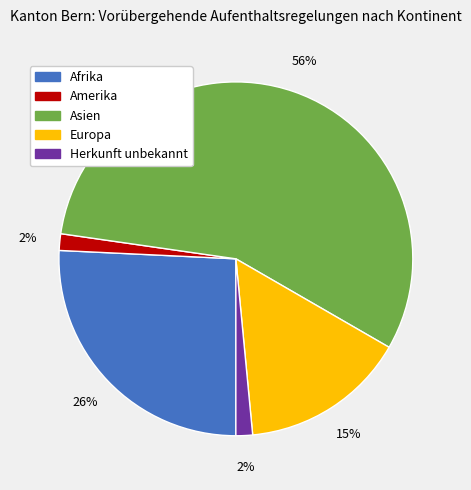

What is the ratio of the value at Amerika to the value at Afrika?

0.1